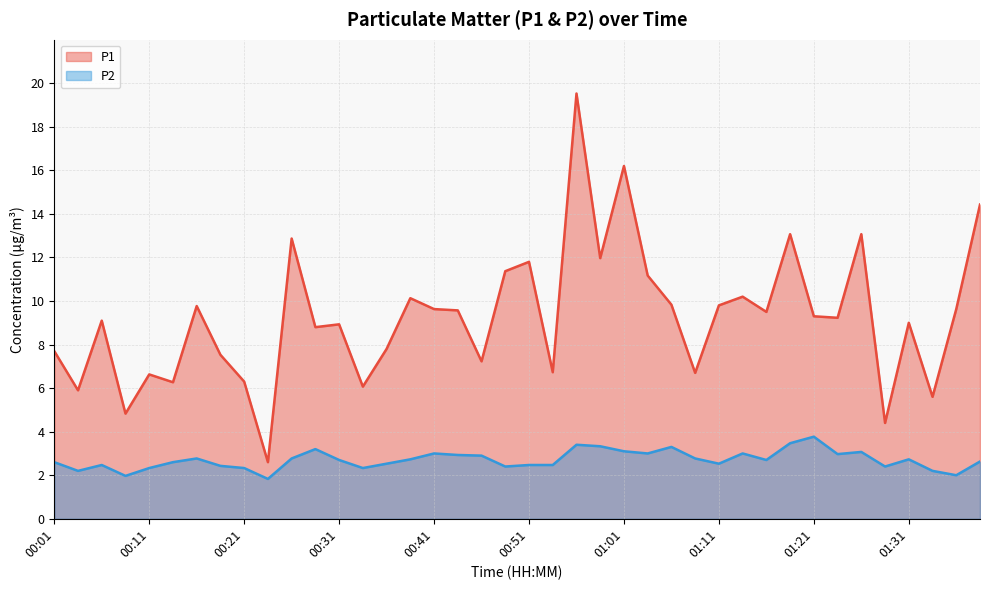

True or false: P1 and P2 cross at least once.

False